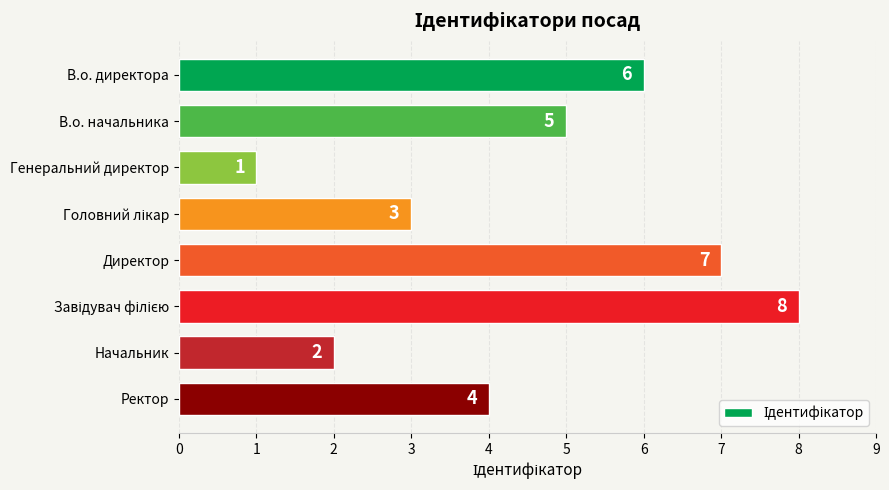

Count the number of data series in this chart.

1